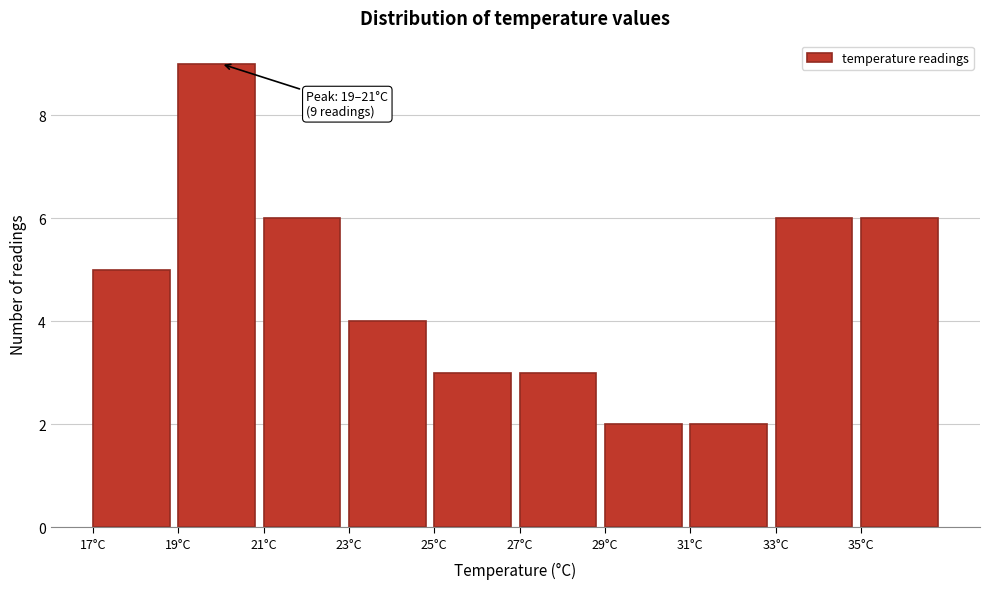

Over which range of the x-axis is the bar tallest?

19 to 21